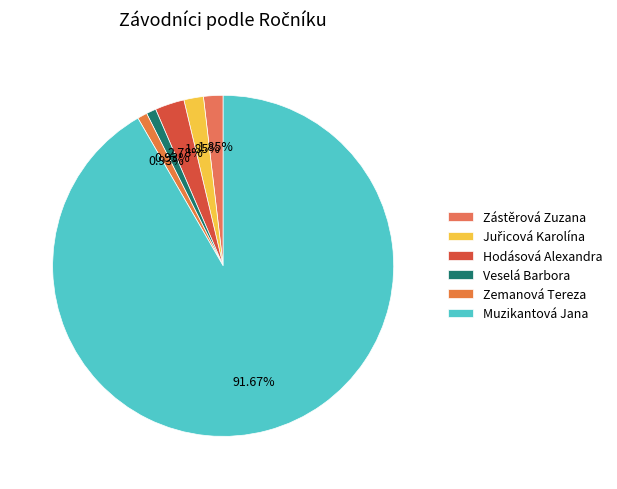

To the nearest percent, what is the average slice percentage?

17%